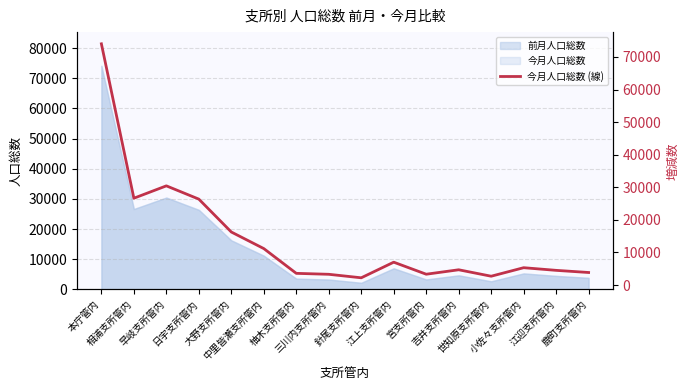

How many data points are above 5322?

7